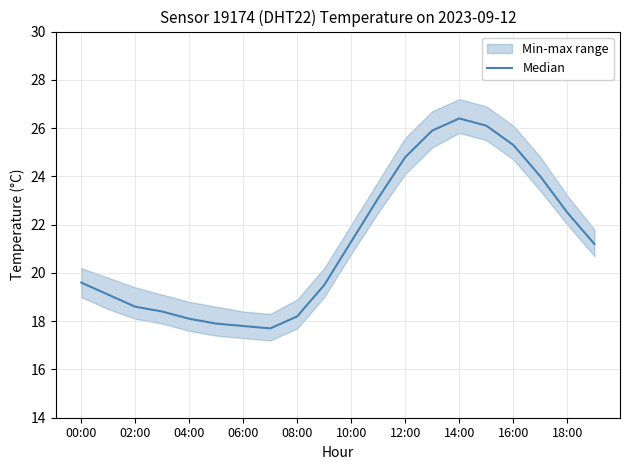

What position from the right is 10:00?

10